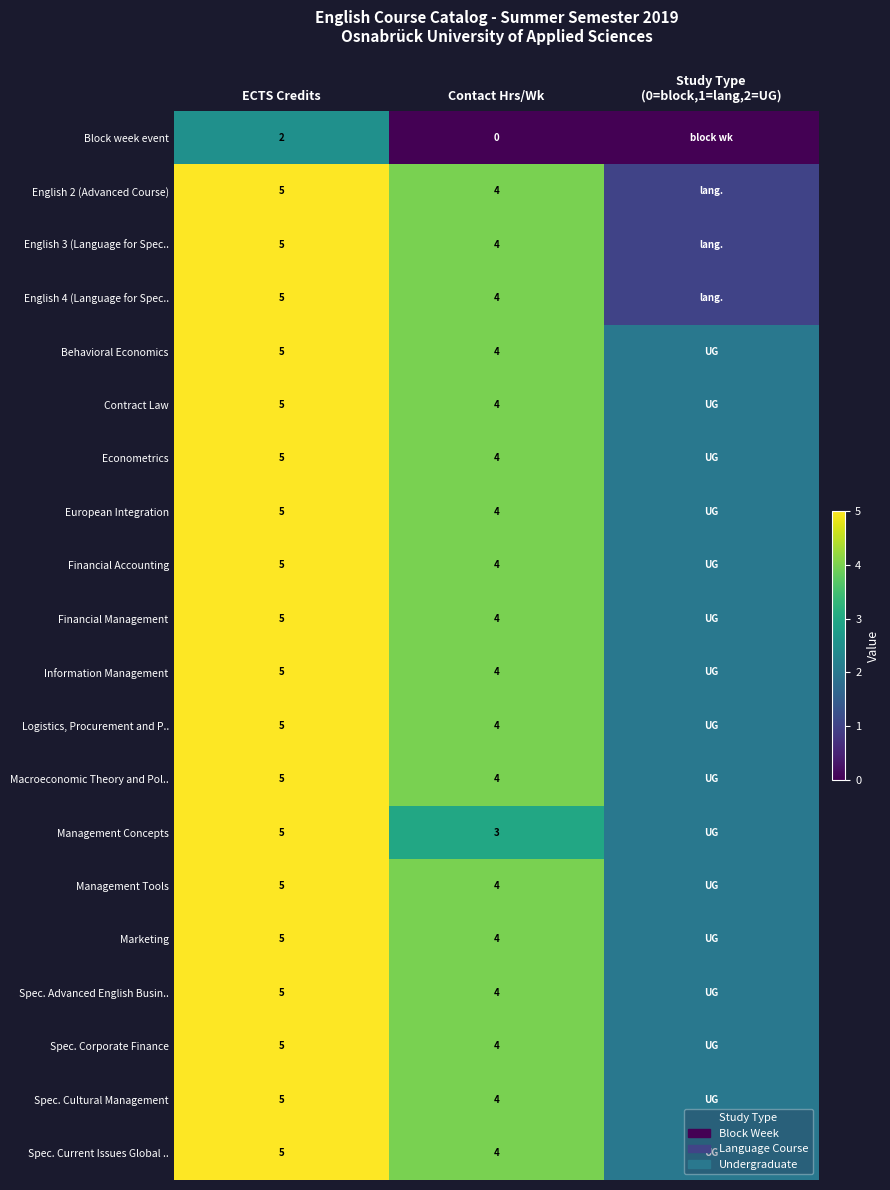

Is the value of Spec. Corporate Finance at ECTS Credits greater than the value of Block week event at ECTS Credits?

Yes